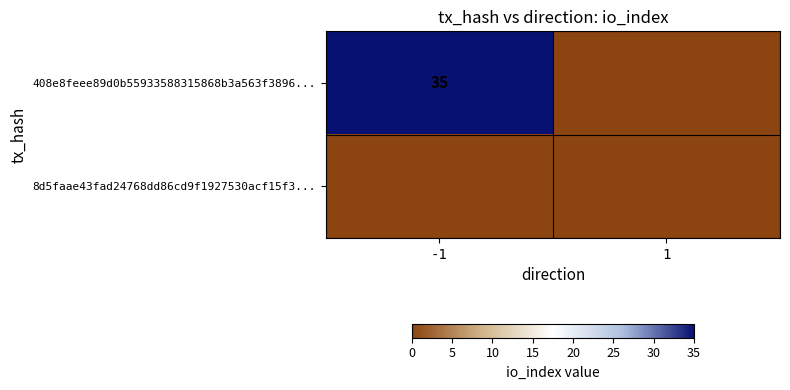

The 408e8feee89d0b55933588315868b3a563f3896... series shows 35 at -1. True or false?

True